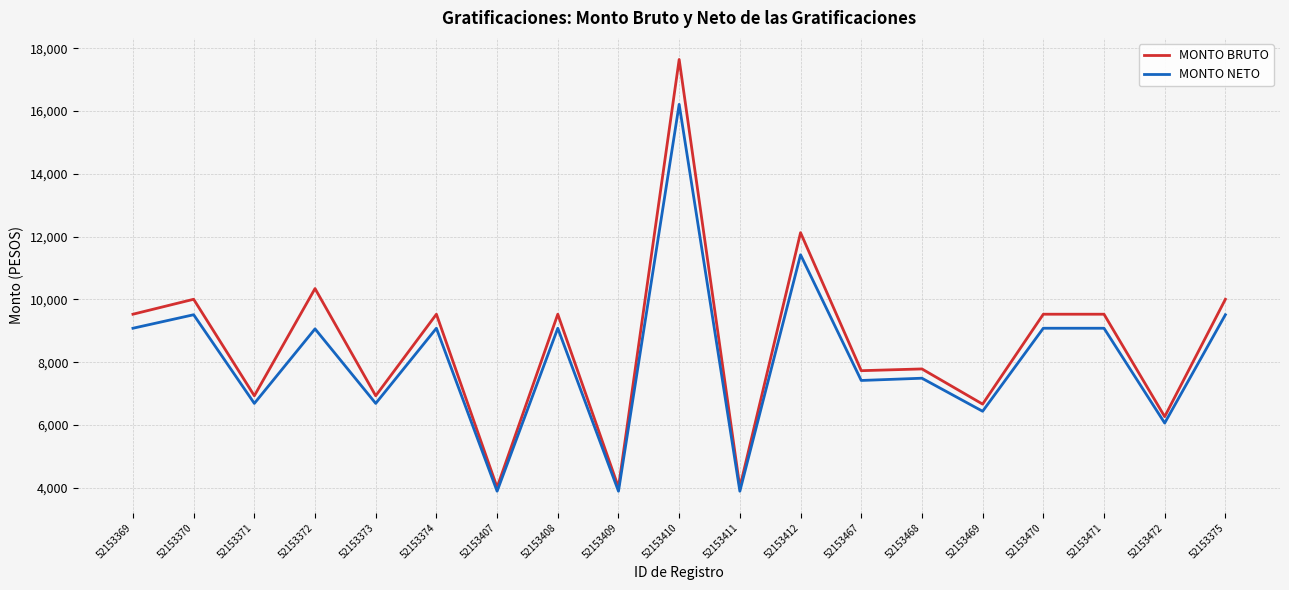

At which category does MONTO NETO reach its first local peak?

52153370